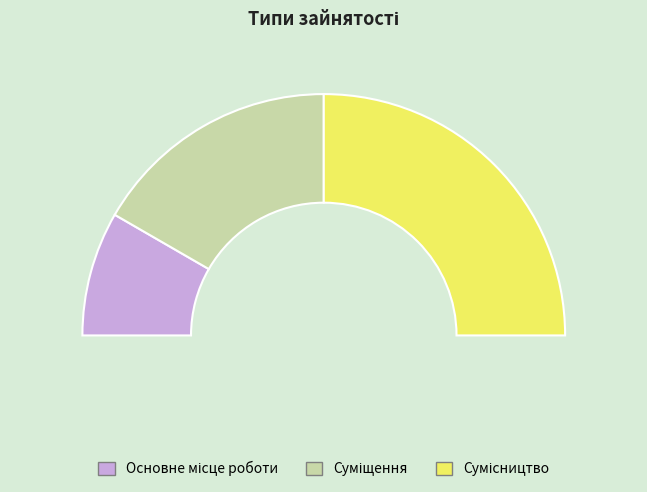

The Суміщення slice represents 33% of the pie. True or false?

True